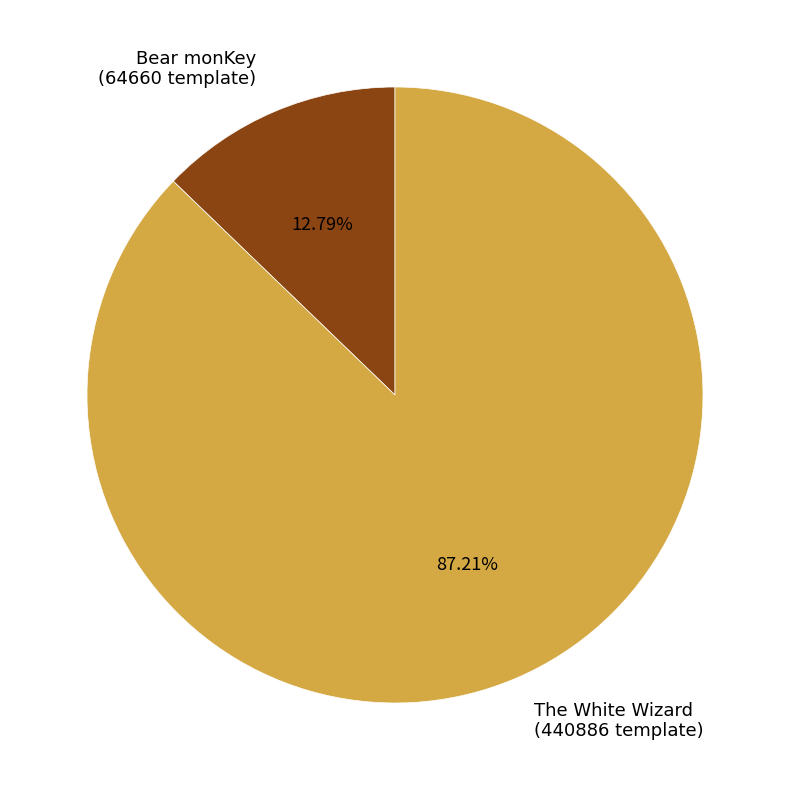

Which category has the biggest portion of the pie?

The White Wizard